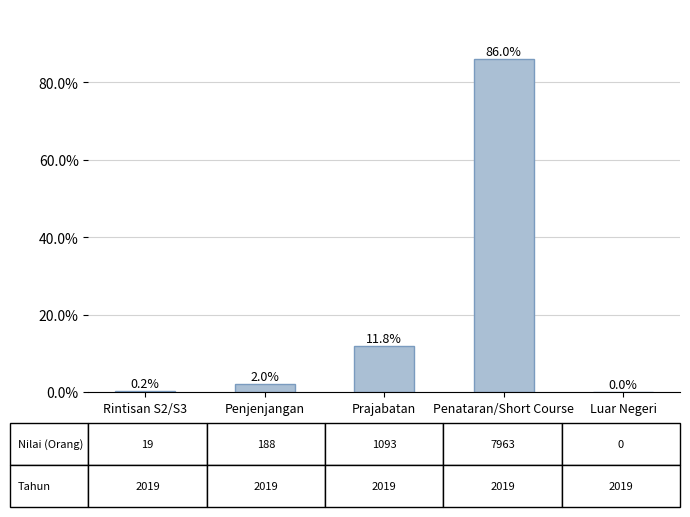

What is the sum of the values at Prajabatan and Rintisan S2/S3?

12.0